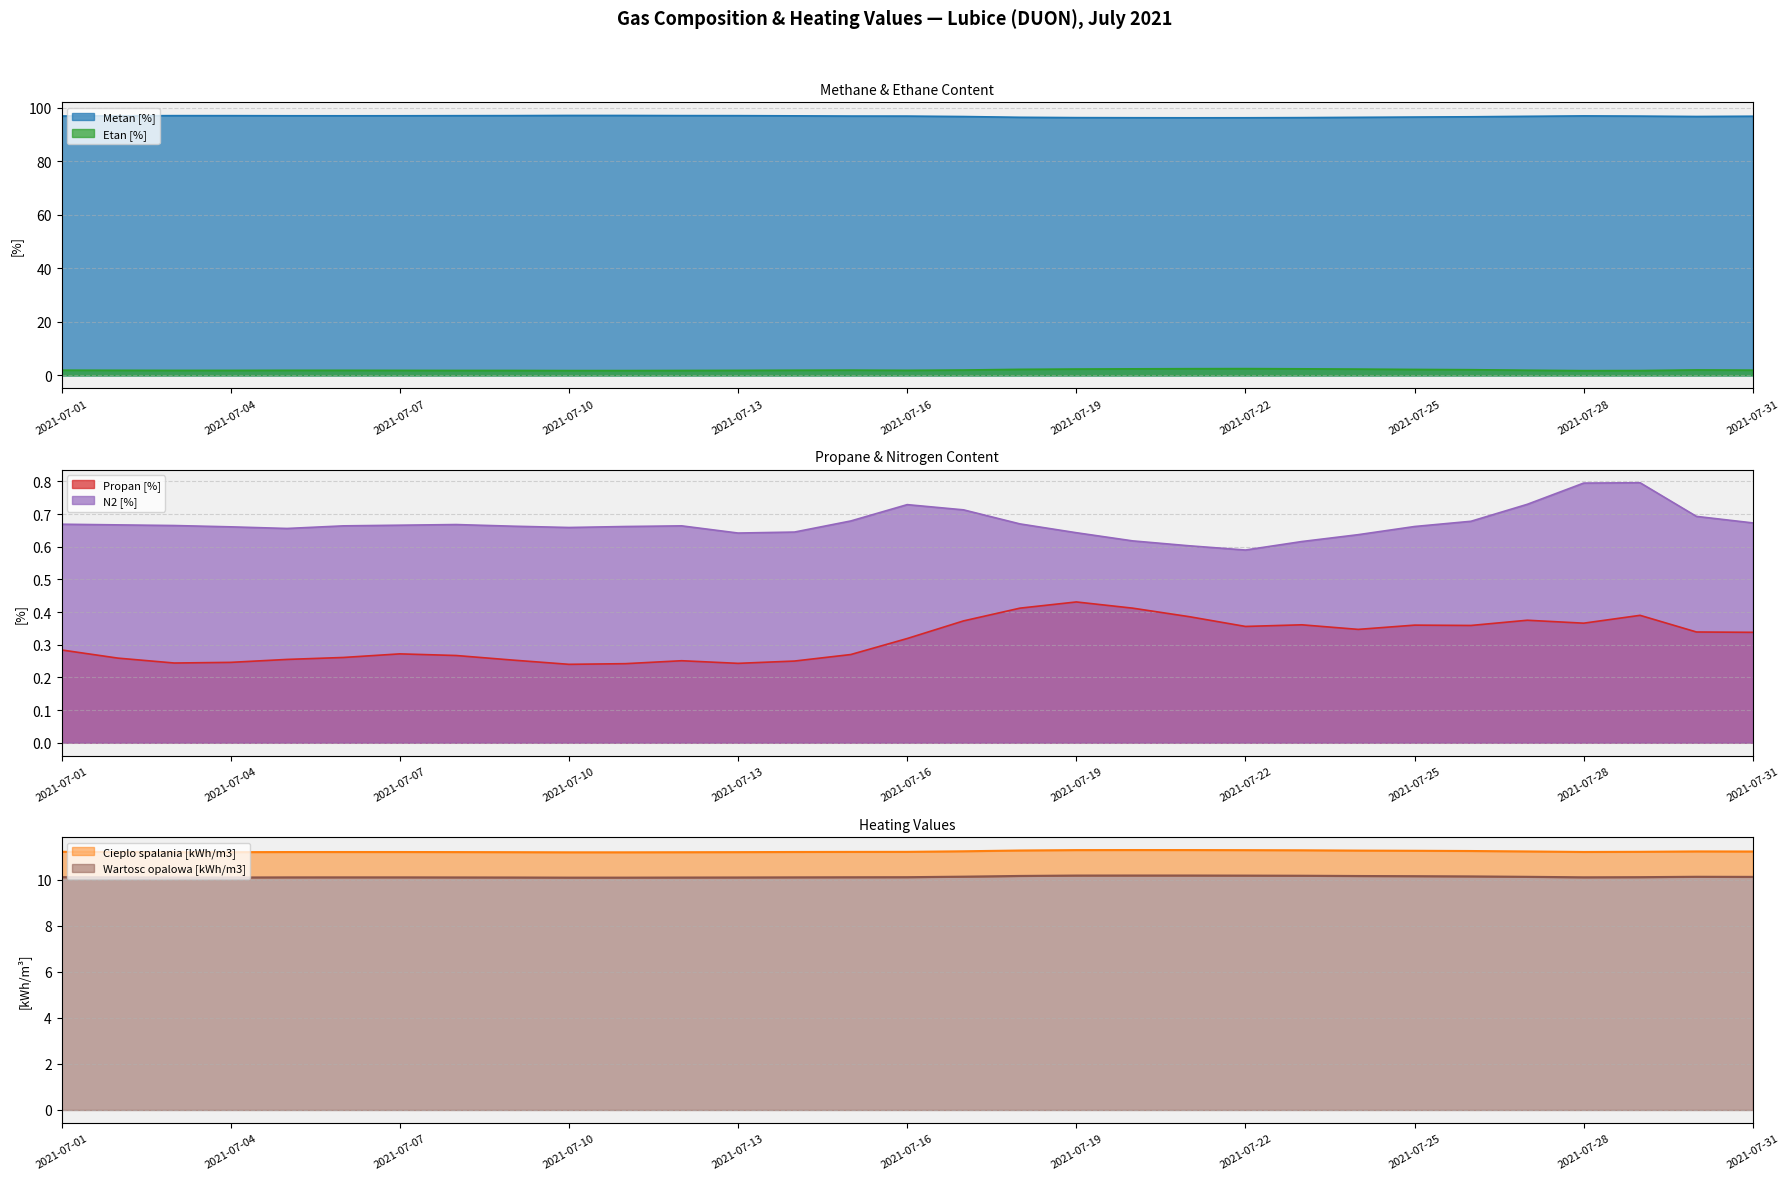

True or false: Cieplo spalania [kWh/m3] and Propan [%] intersect in this chart.

False